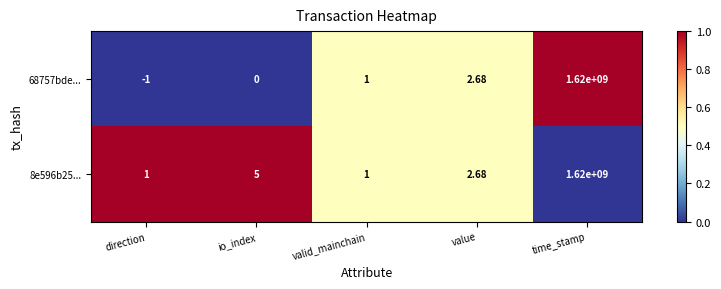

Which category has the lowest value in the 68757bde... series?

direction